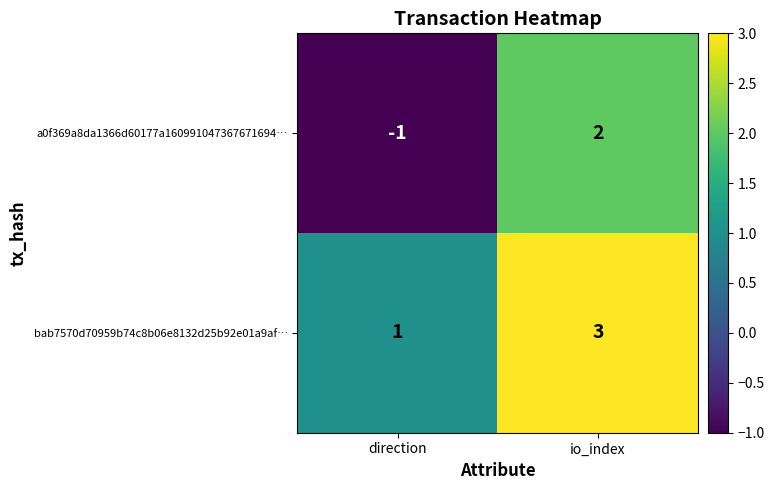

Count the number of categories in the chart.

2